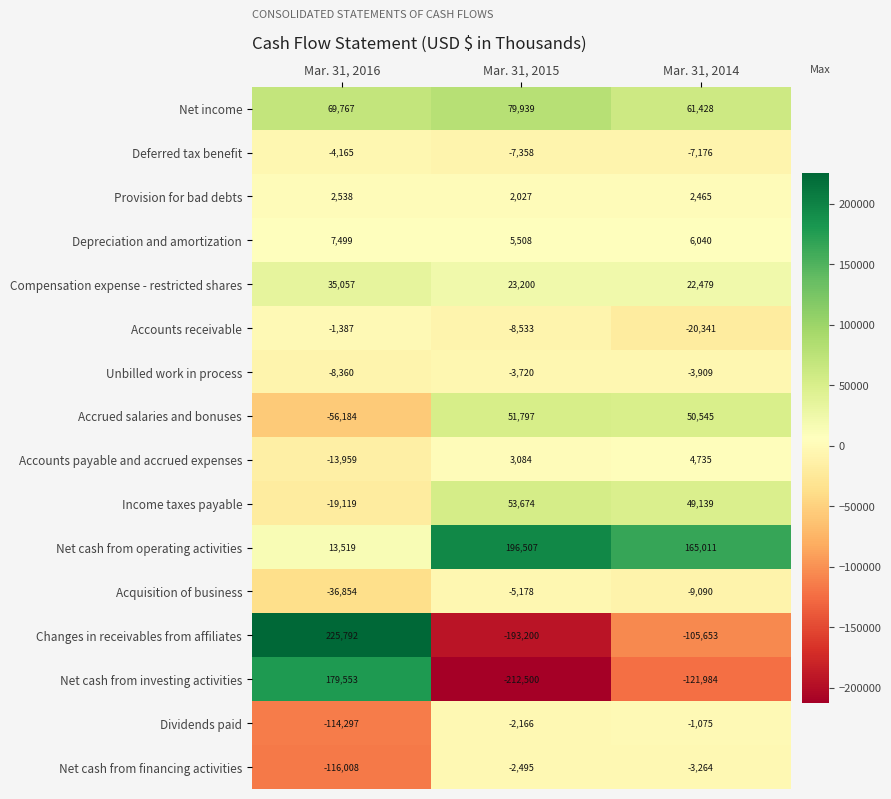

Count the number of categories in the chart.

3